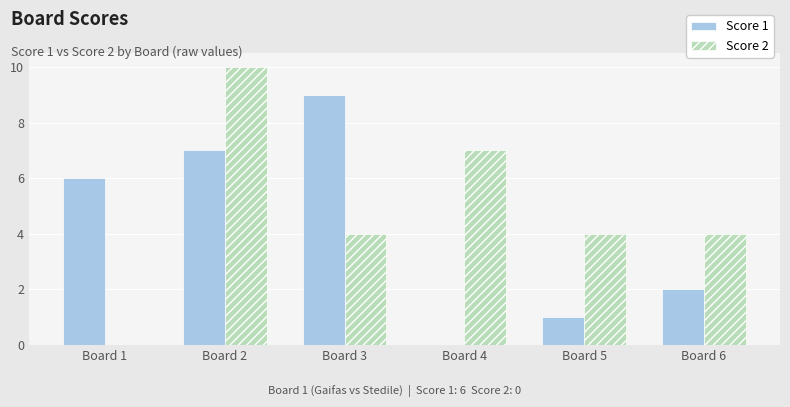

The value of Score 1 at Board 5 is 1. True or false?

True